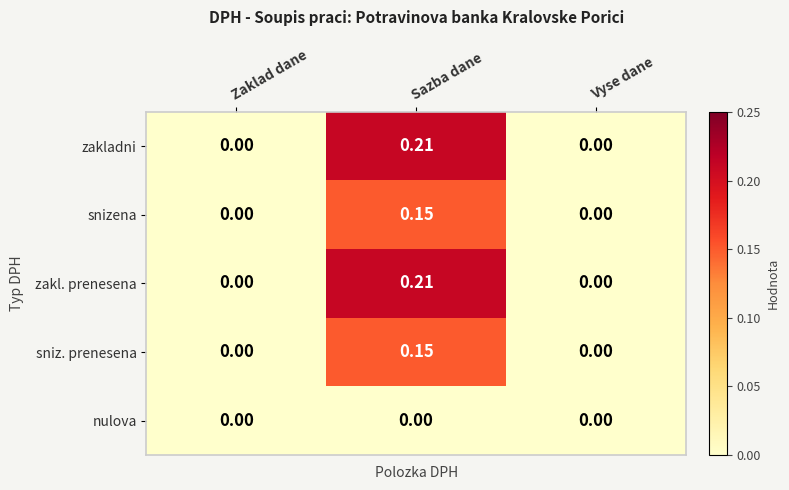

At which category is the sum across all series the highest?

Sazba dane